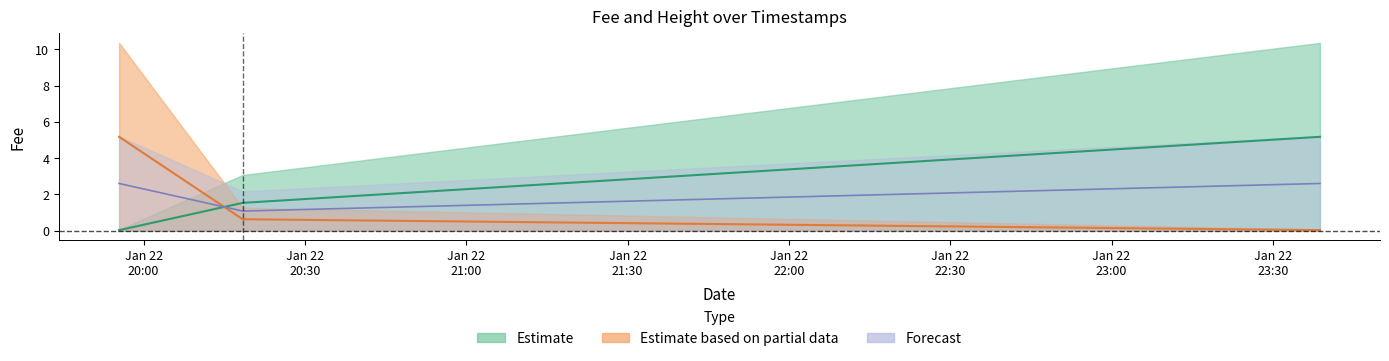

At which category is the sum across all series the highest?

2019-01-22 19:55:26